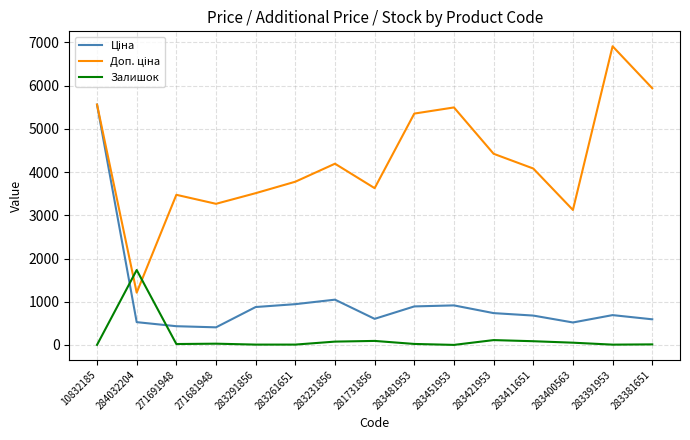

Which category has the highest value in the Залишок series?

284032204